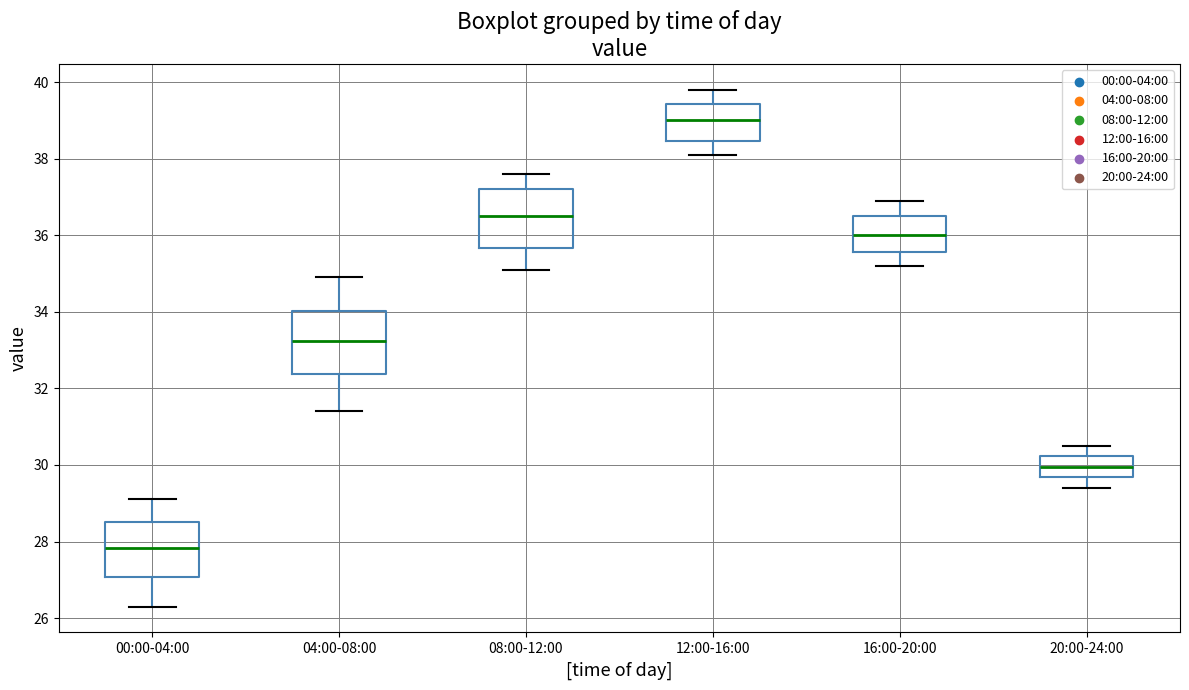

Where does the median line of the box for 04:00-08:00 sit on the y-axis? The values are not printed on the chart, so give them approximately, as read against the axis.

33.2